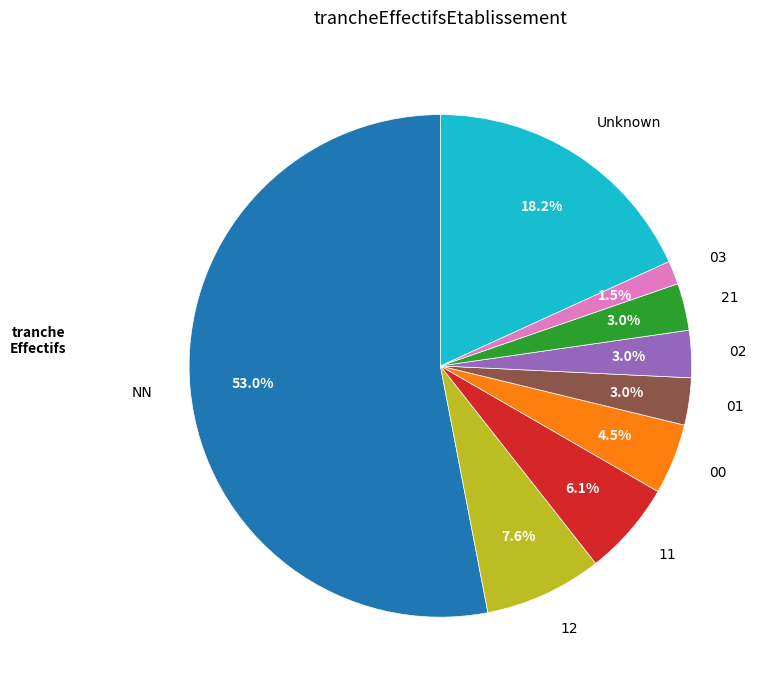

What is the smallest slice in the pie chart?

03